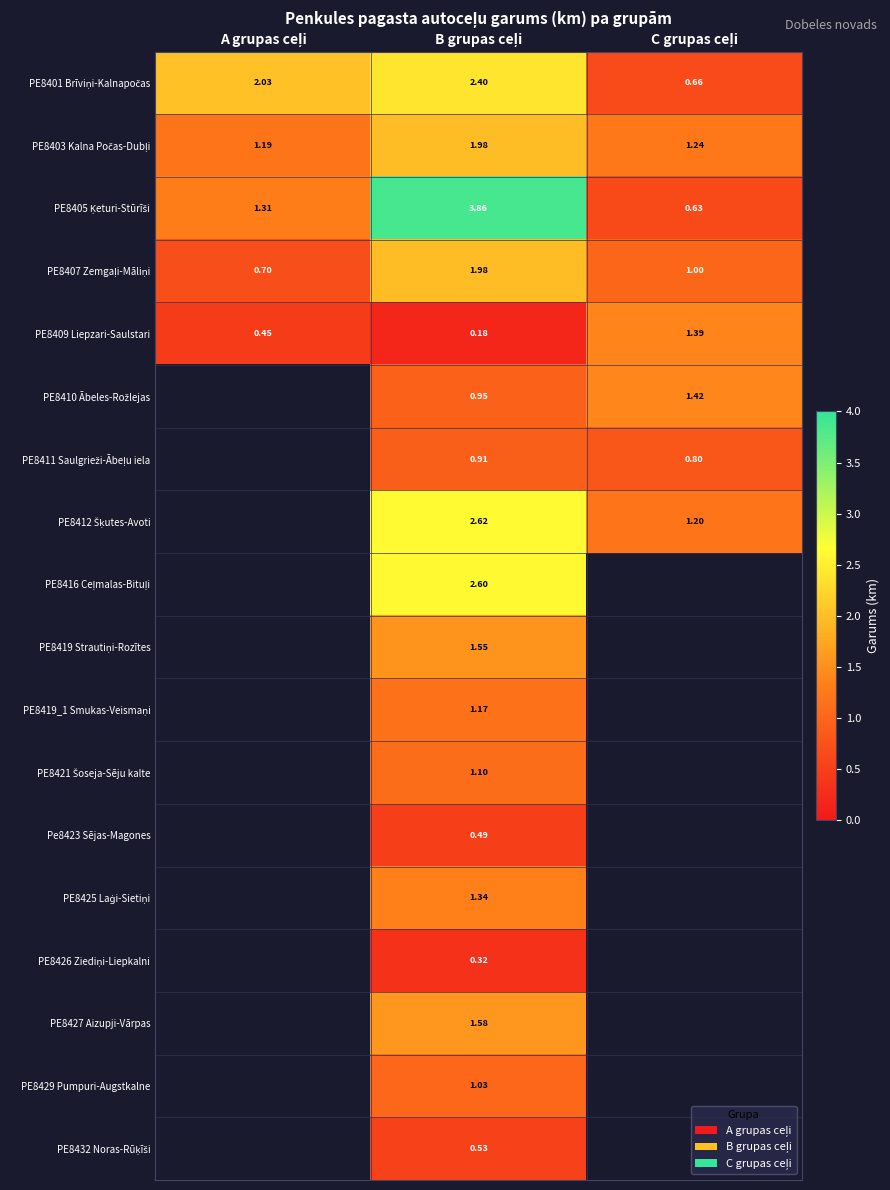

Between B grupas ceļi and C grupas ceļi, which series saw the biggest shift?

PE8405 Ķeturi-Stūrīši